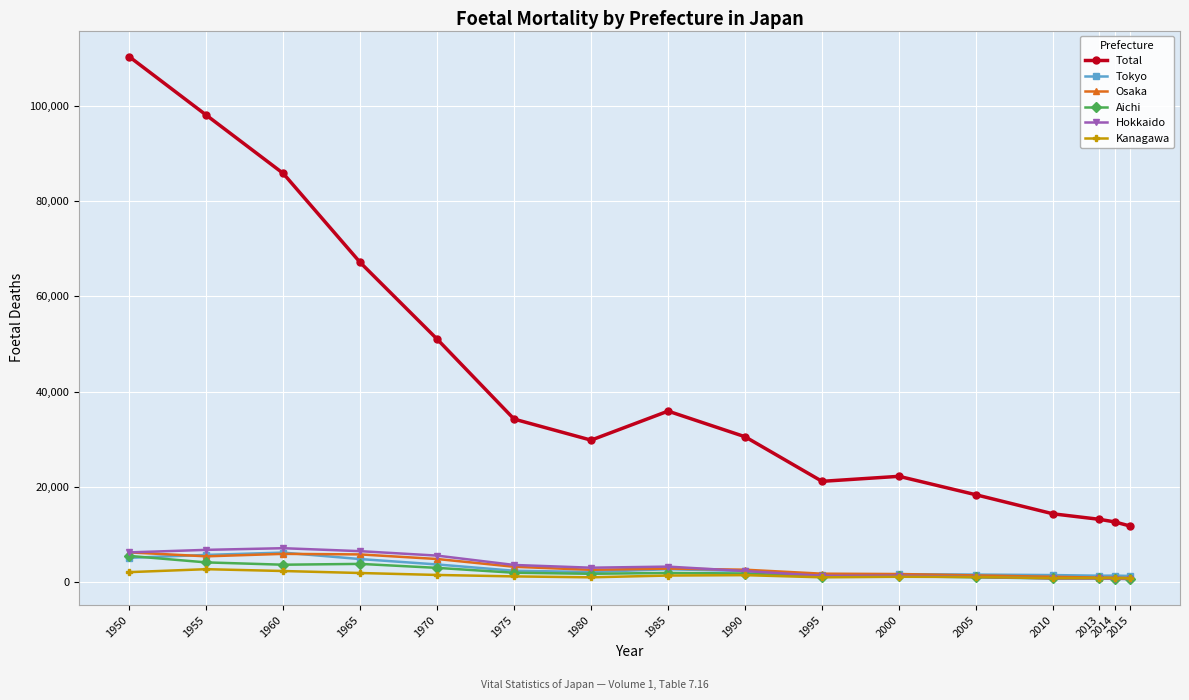

At which category is the sum across all series the highest?

1950